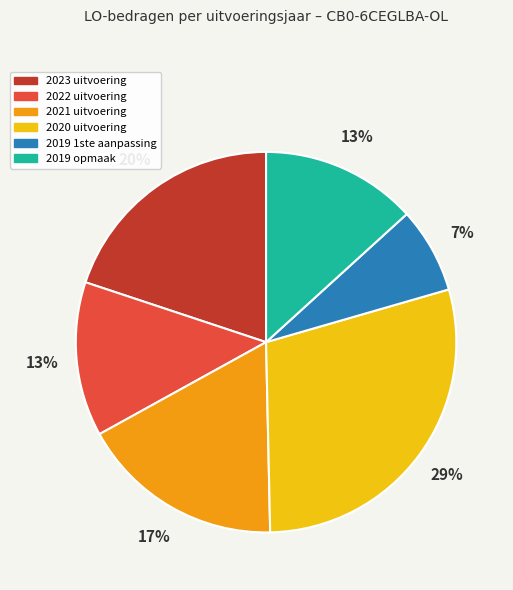

Count the number of slices in the pie.

6